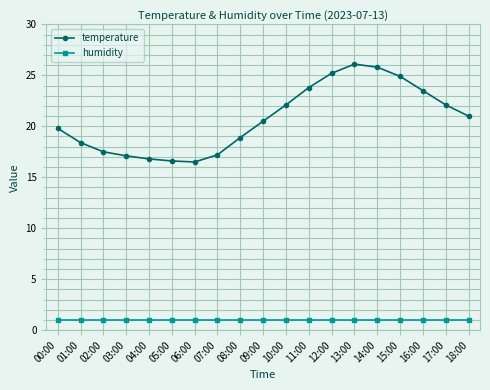

Which category has the highest value across all series?

13:00